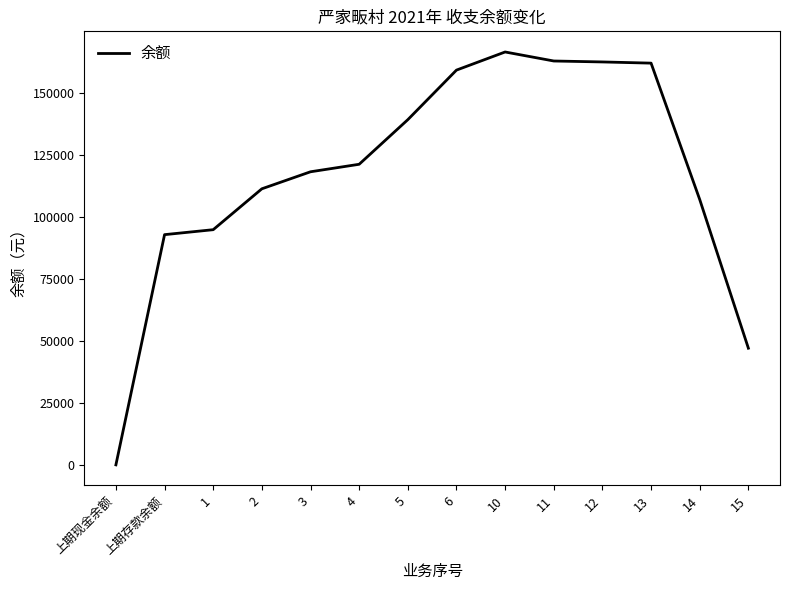

How many lines are shown in the chart?

1